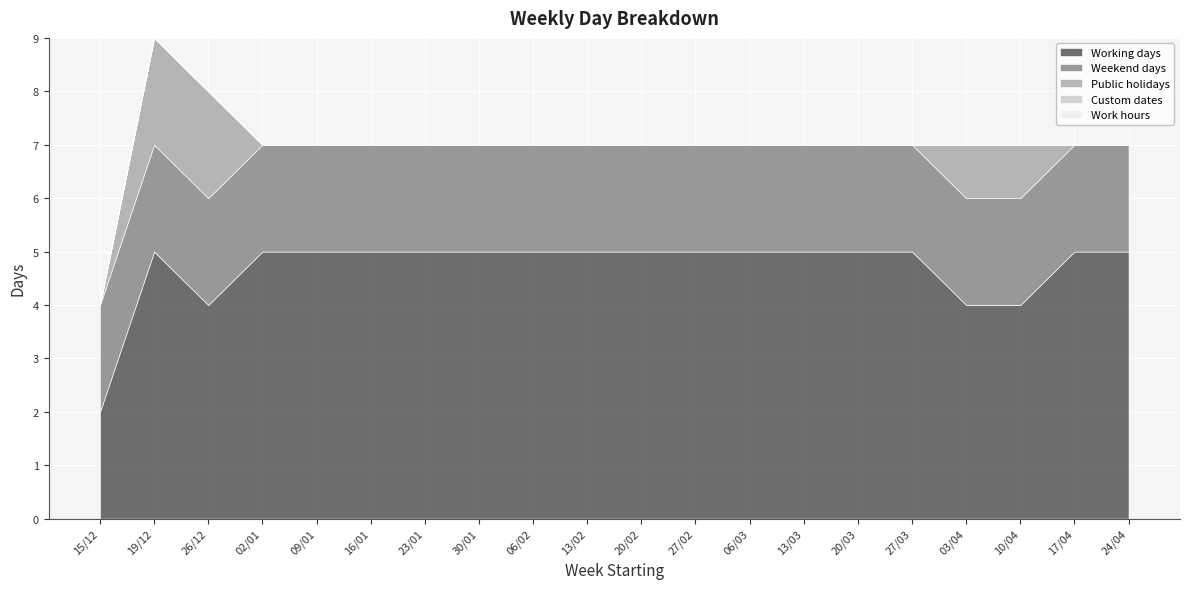

How many lines are shown in the chart?

5